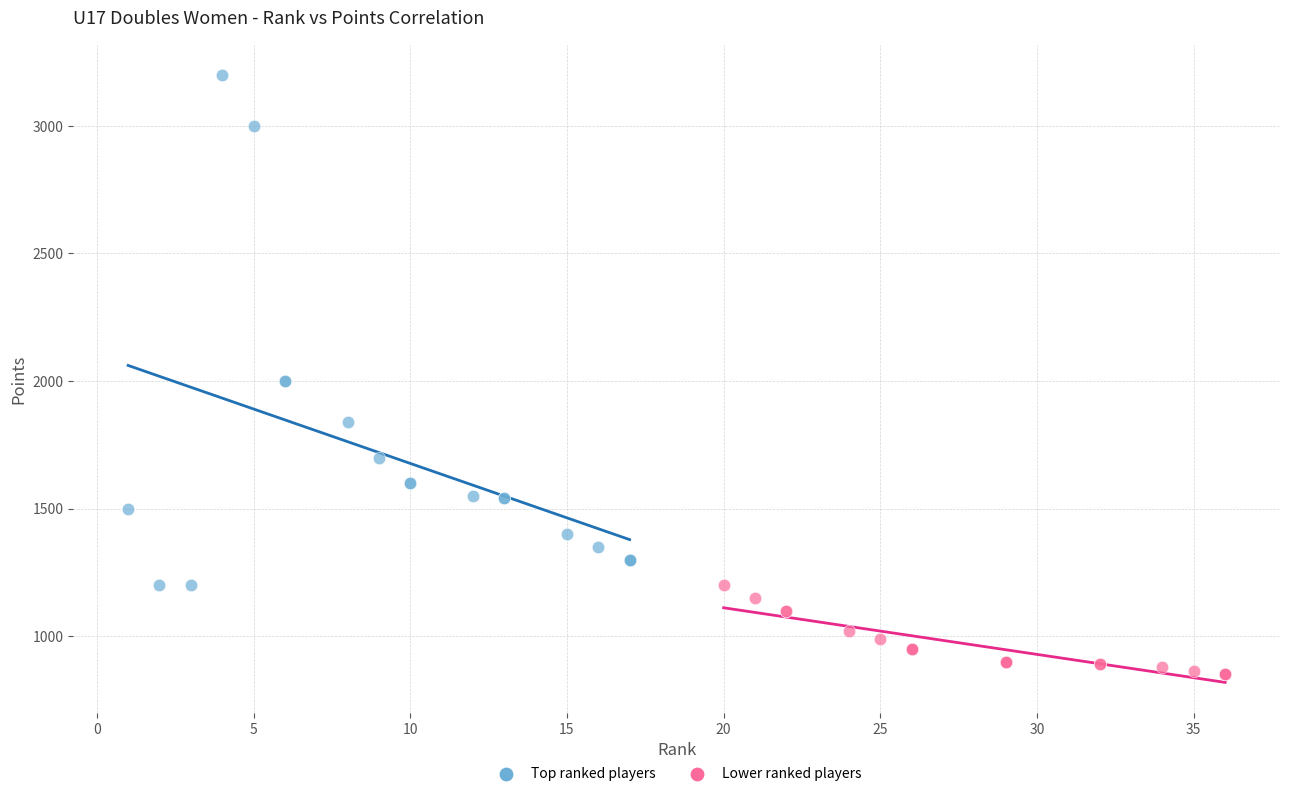

Which series has the largest Y range (max minus min)?

Top ranked players